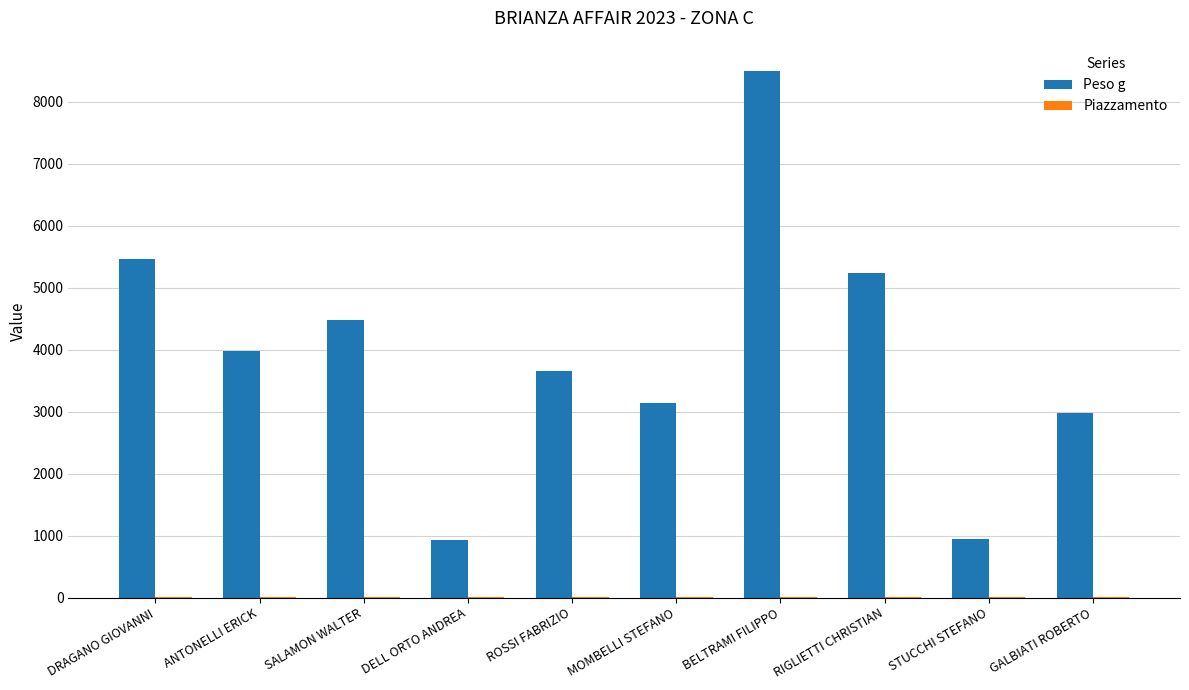

What is the sum of all Peso g values?

39320